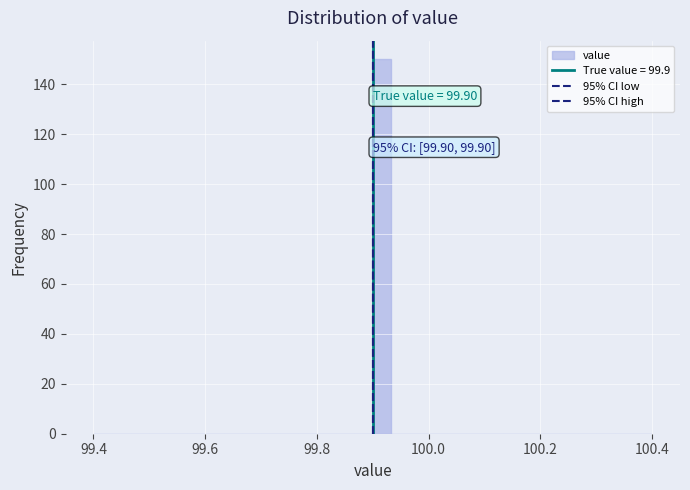

Around what value on the x-axis is the tallest bar? Give the approximate position of its centre, as read against the axis.

99.92